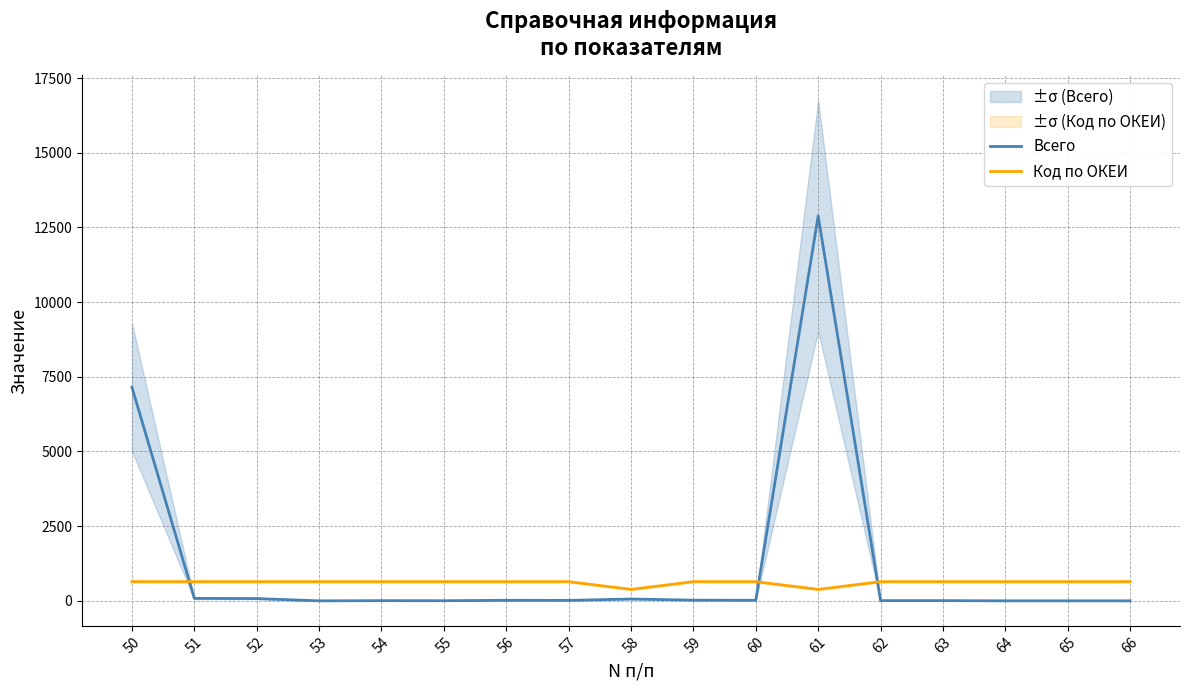

Which series has the largest total across all categories?

Всего